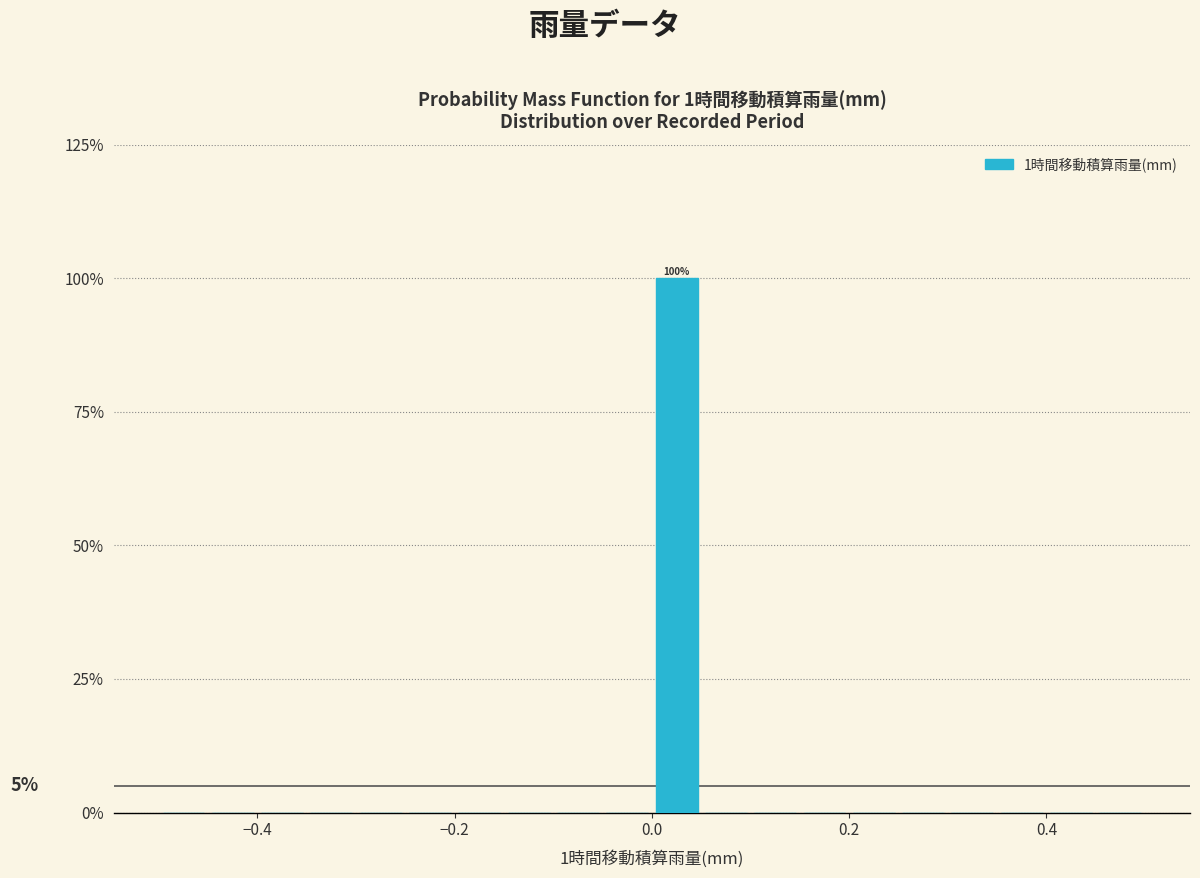

Read against the x-axis, roughly where is the centre of the tallest bar?

0.02